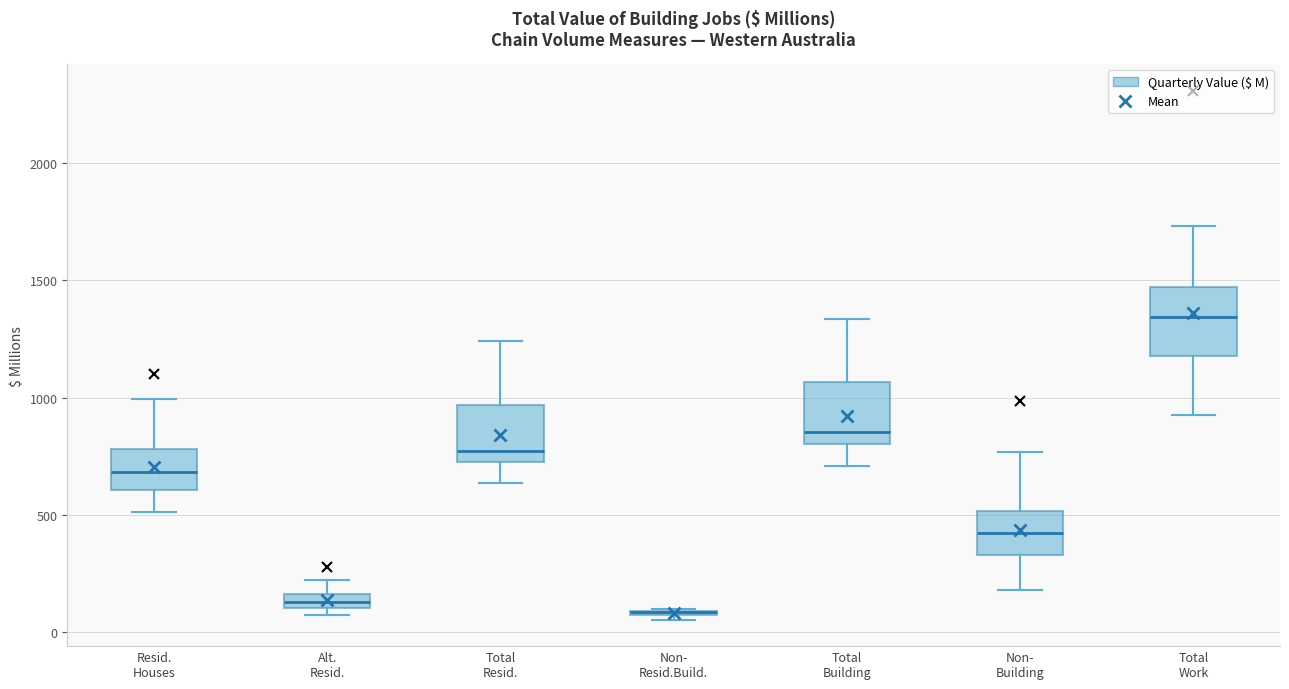

Where does the upper whisker of the box for Total Building end on the y-axis? The values are not printed on the chart, so give them approximately, as read against the axis.

1350